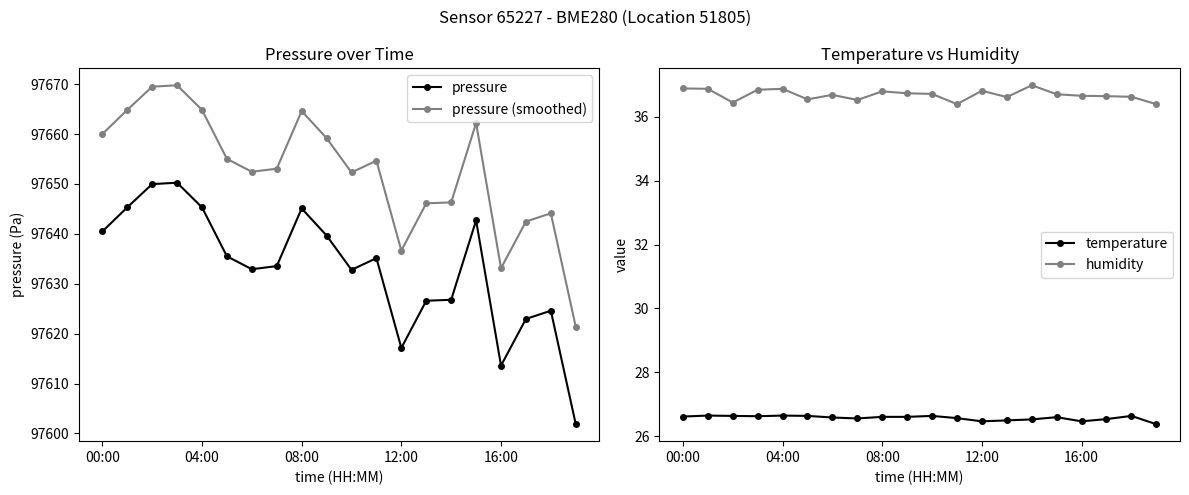

True or false: pressure and humidity intersect in this chart.

False